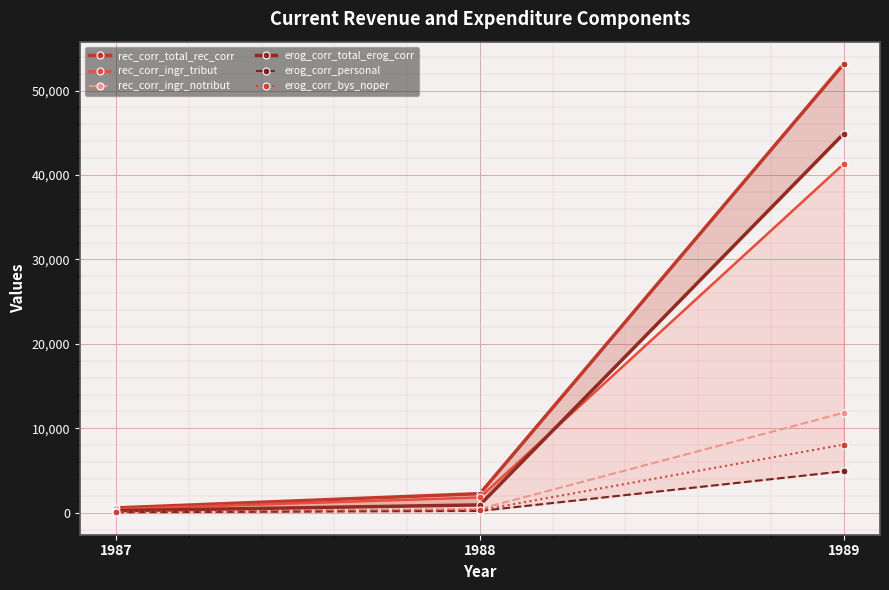

How many data points in erog_corr_bys_noper are less than 301?

1